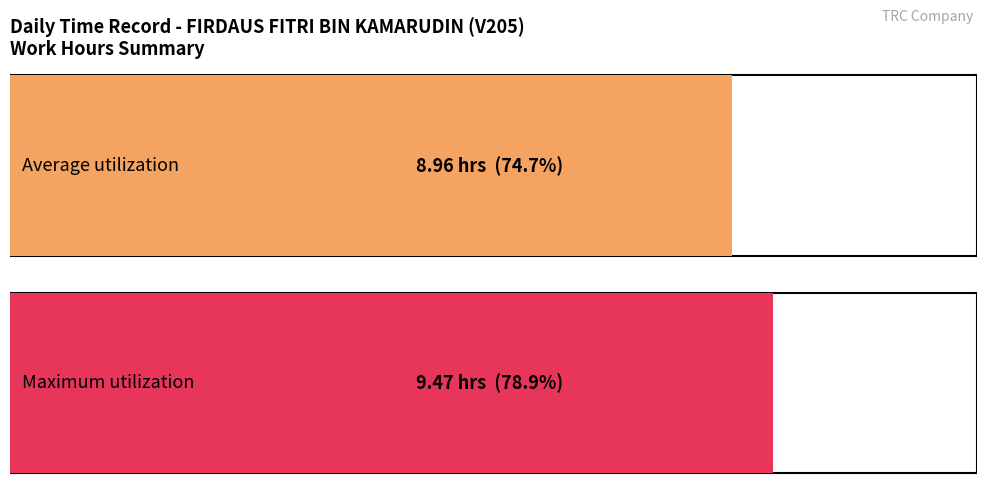

Count the number of data series in this chart.

1